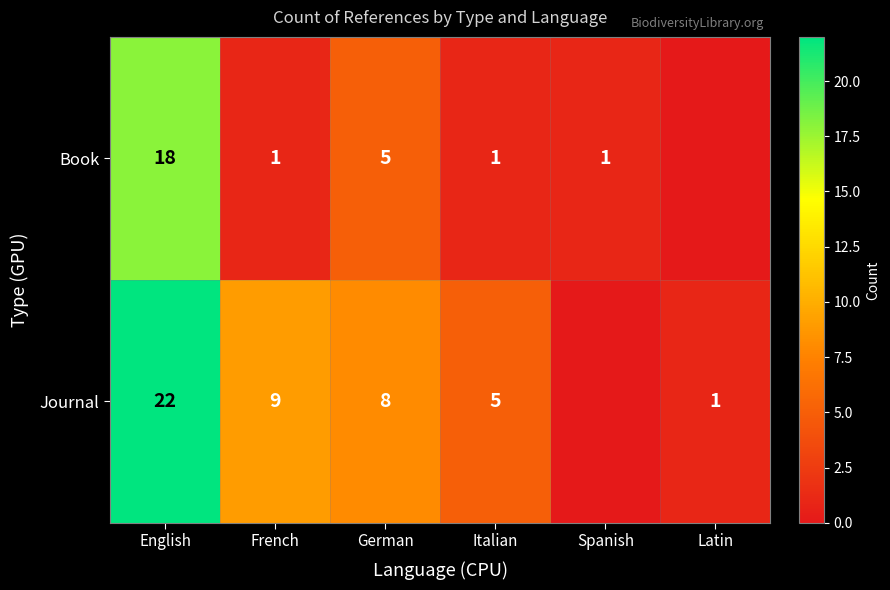

How many distinct data groups are displayed?

2